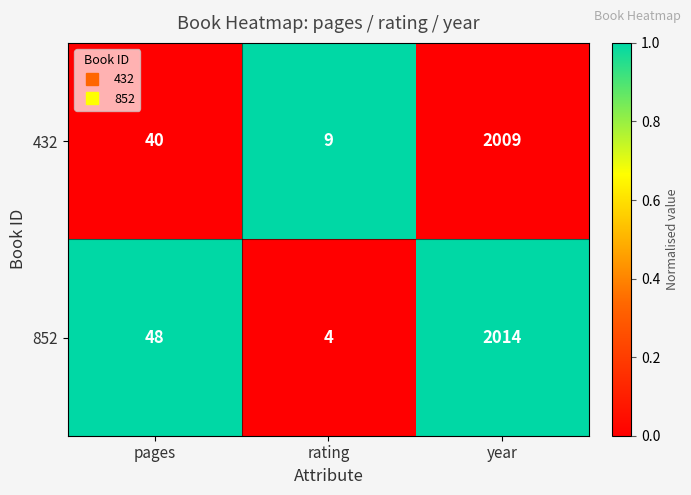

Which series has the widest spread of values?

852